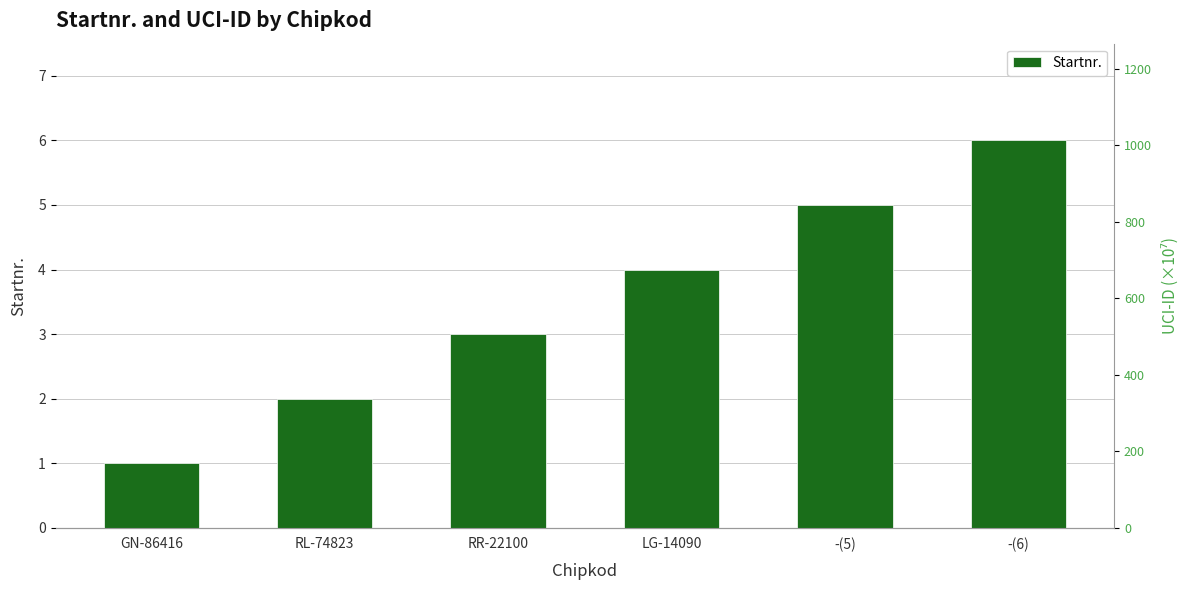

Where does the Startnr. series first go above 4?

-(5)